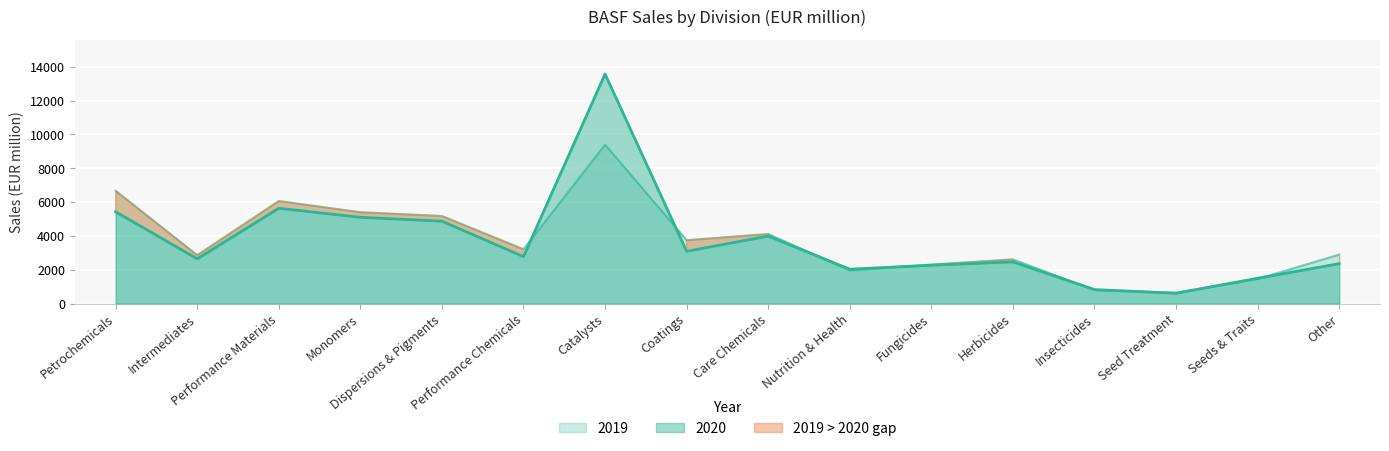

Rank the series at Herbicides from lowest to highest value.

2020, 2019